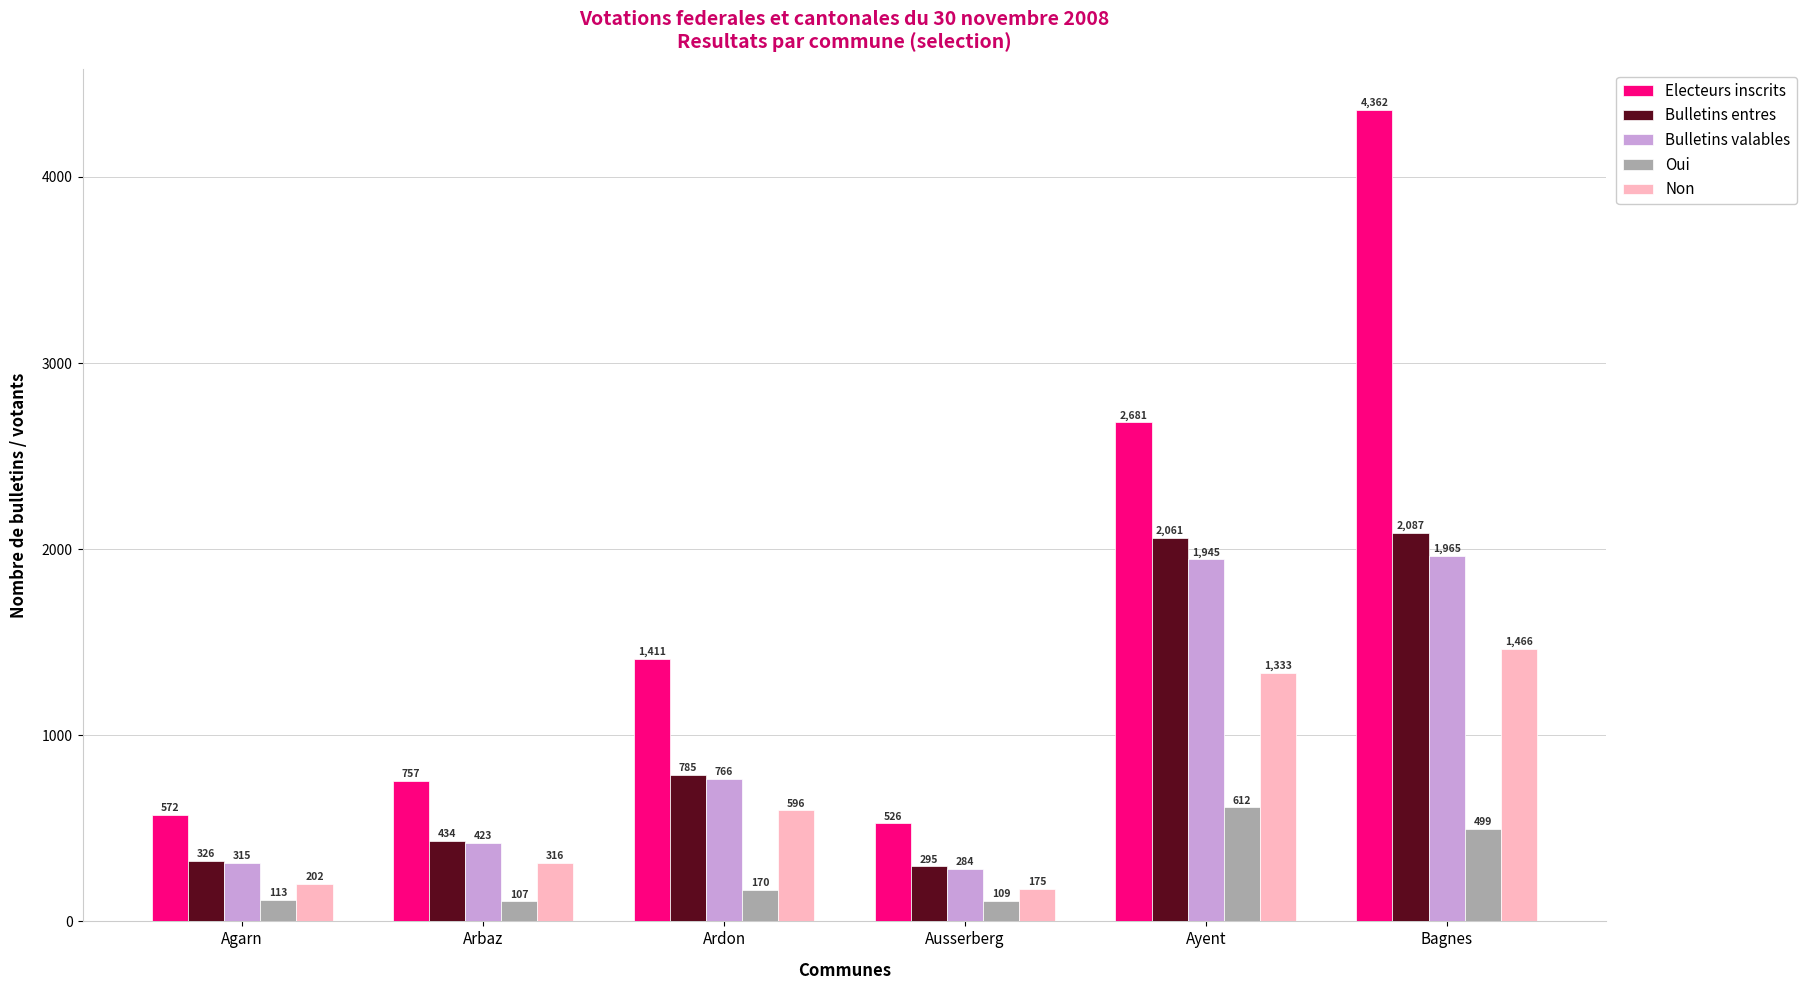

At Bagnes, list the series in order from smallest to largest.

Oui, Non, Bulletins valables, Bulletins entres, Electeurs inscrits